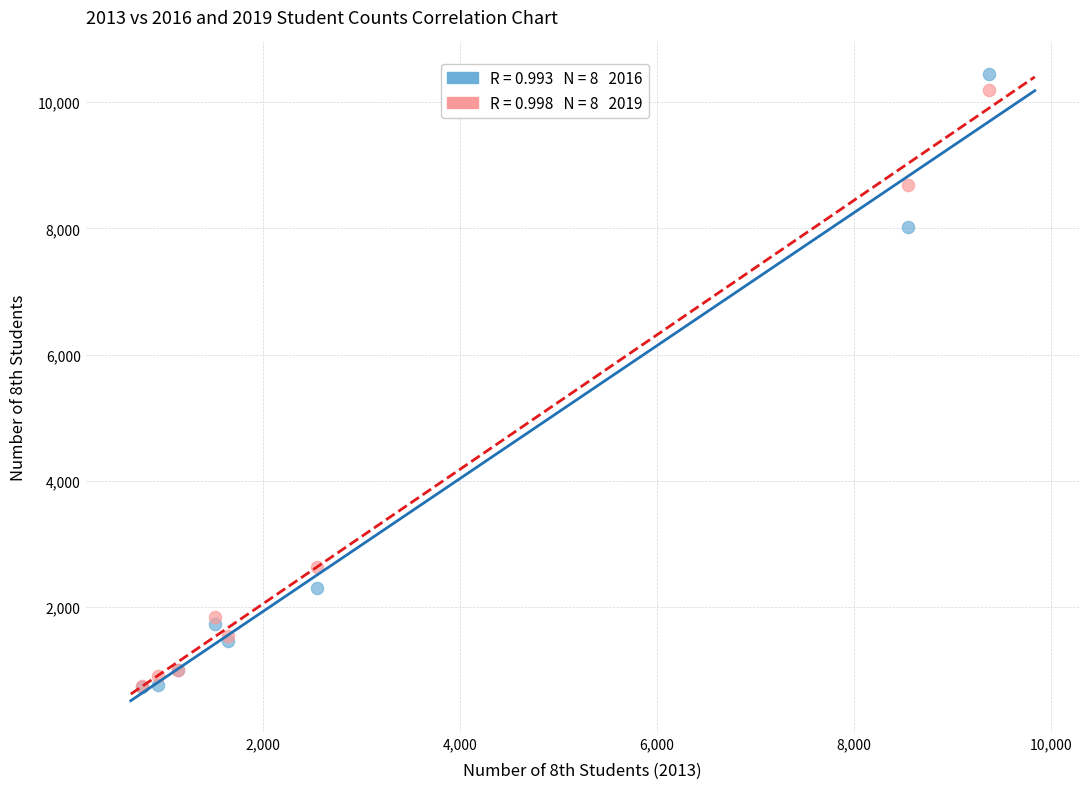

Across all series, what Y value is closest to 5595?

8017